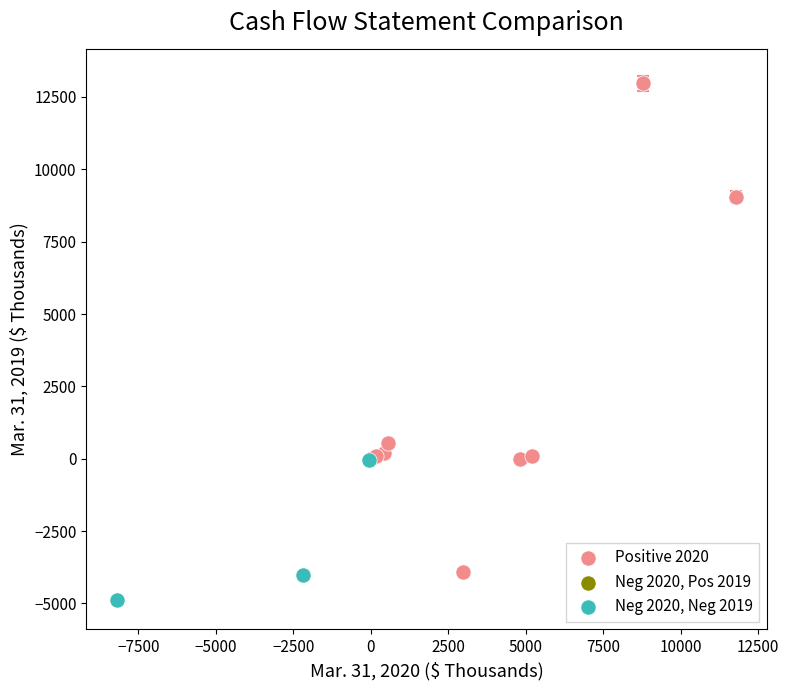

Which series has the widest spread of Y values?

Positive 2020